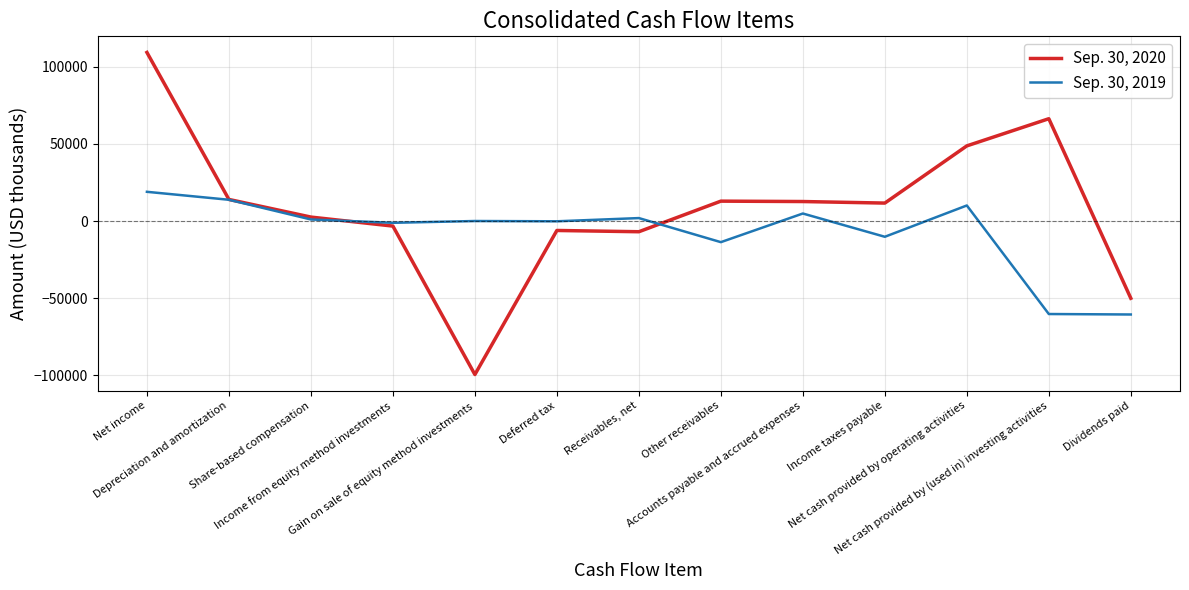

Which series has the largest total across all categories?

Sep. 30, 2020